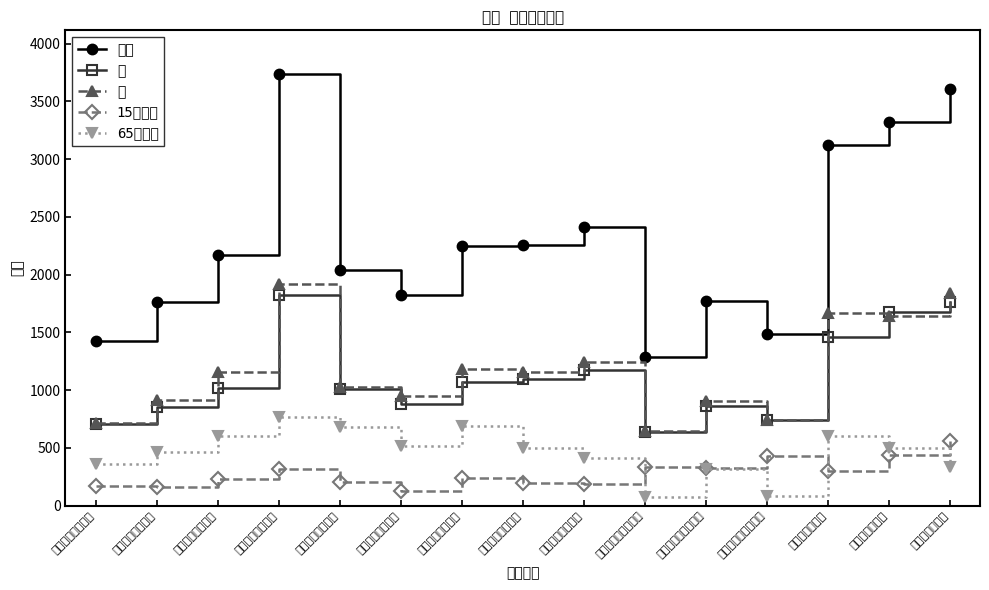

True or false: 男 has a value of 1102 at あすみが丘１丁目.

False